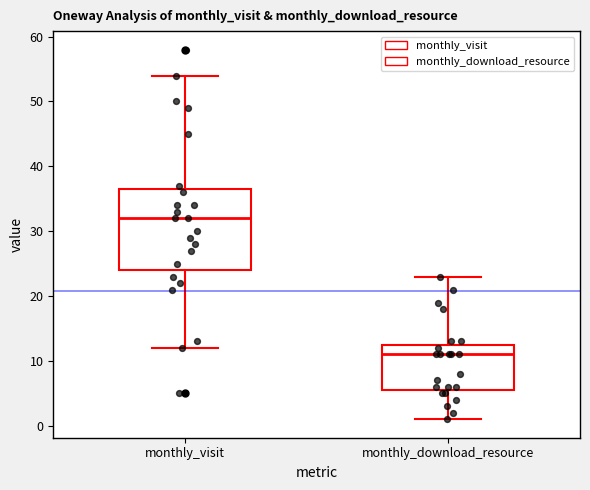

Reading left to right, transcribe this box plot: for each box, give where its median line is, the range the box spans, and where its two whiskers end, as read against the y-axis. The values are not printed on the chart, so give them approximately, as read against the axis.

monthly_visit: median 32, box 24 to 37, whiskers 12 to 54
monthly_download_resource: median 11, box 6 to 13, whiskers 1 to 23